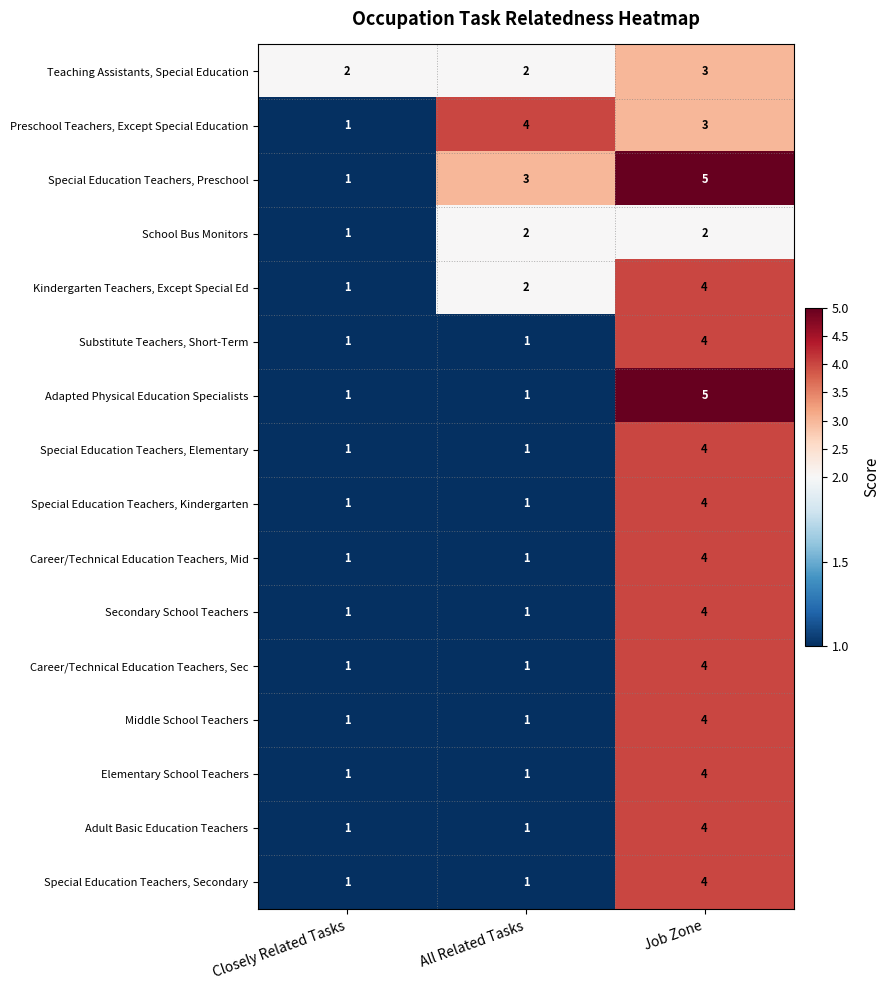

The Career/Technical Education Teachers, Mid series shows 0 at Closely Related Tasks. True or false?

False